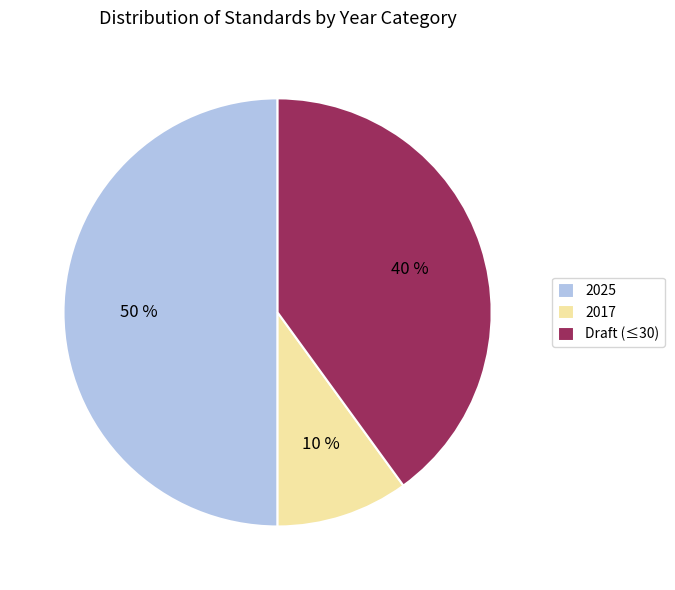

Which has a higher value, 2017 or 2025?

2025